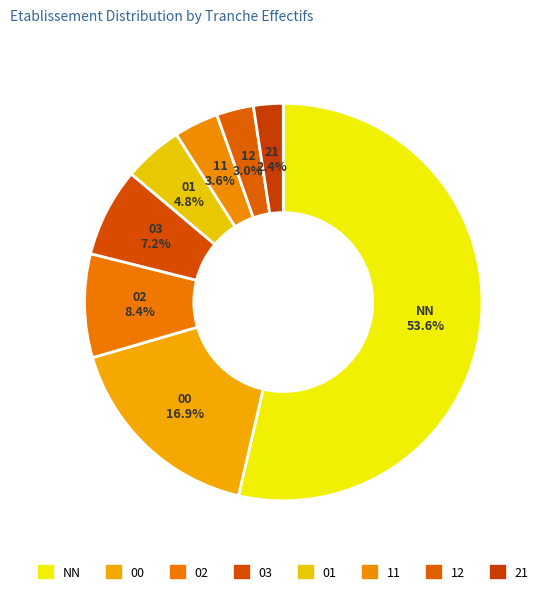

The 00 slice represents 17% of the pie. True or false?

True